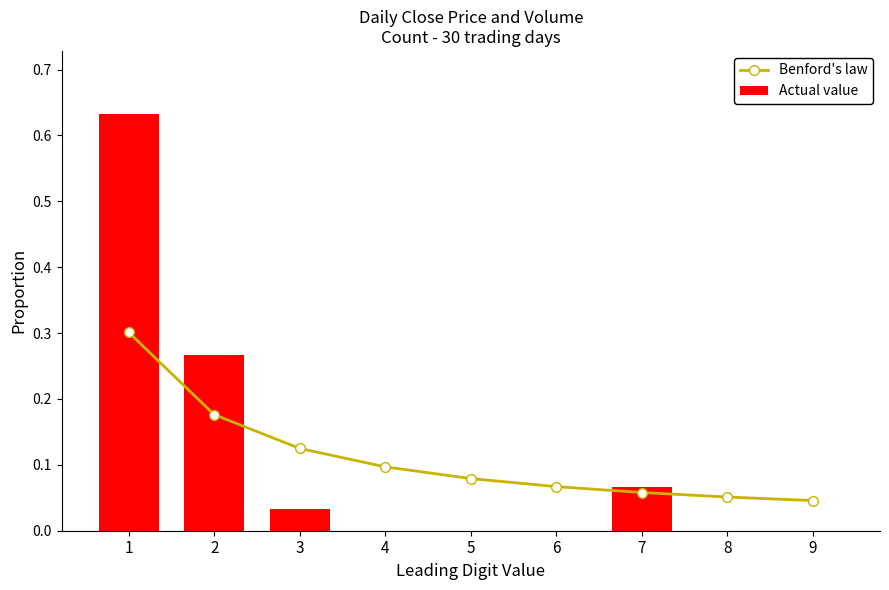

What is the value of the Actual value bar at the 2nd from the left?

0.3